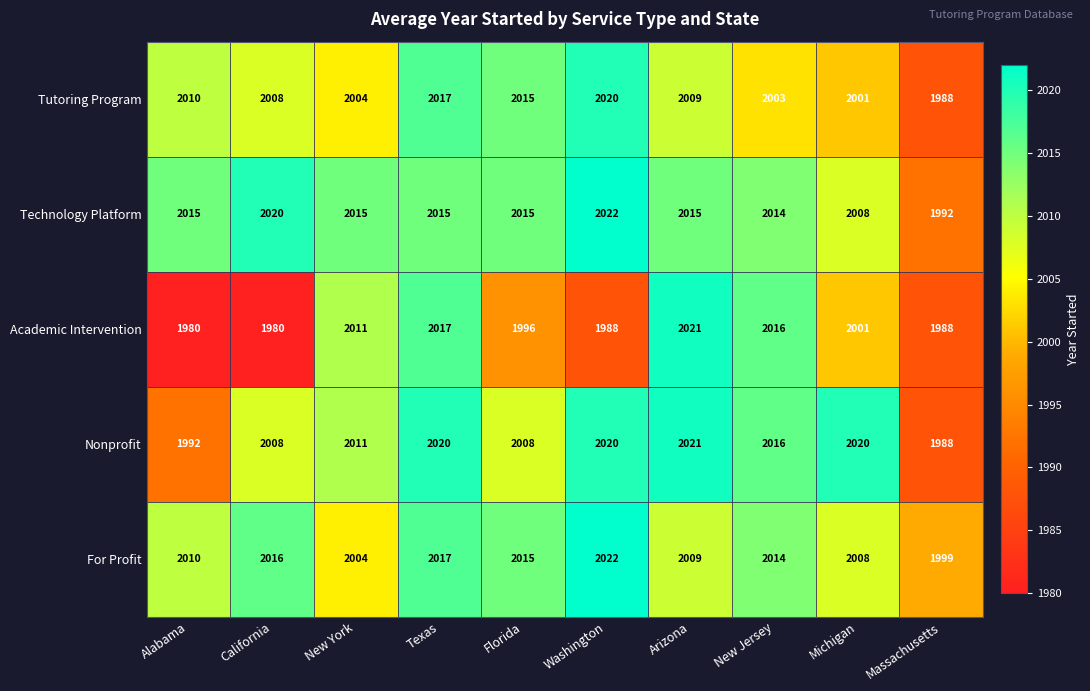

List the labels in order of Tutoring Program value, smallest first.

Massachusetts, Michigan, New Jersey, New York, California, Arizona, Alabama, Florida, Texas, Washington